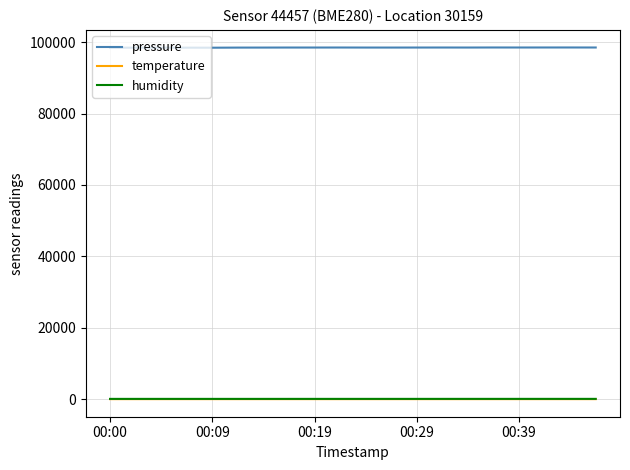

True or false: temperature and humidity cross at least once.

False